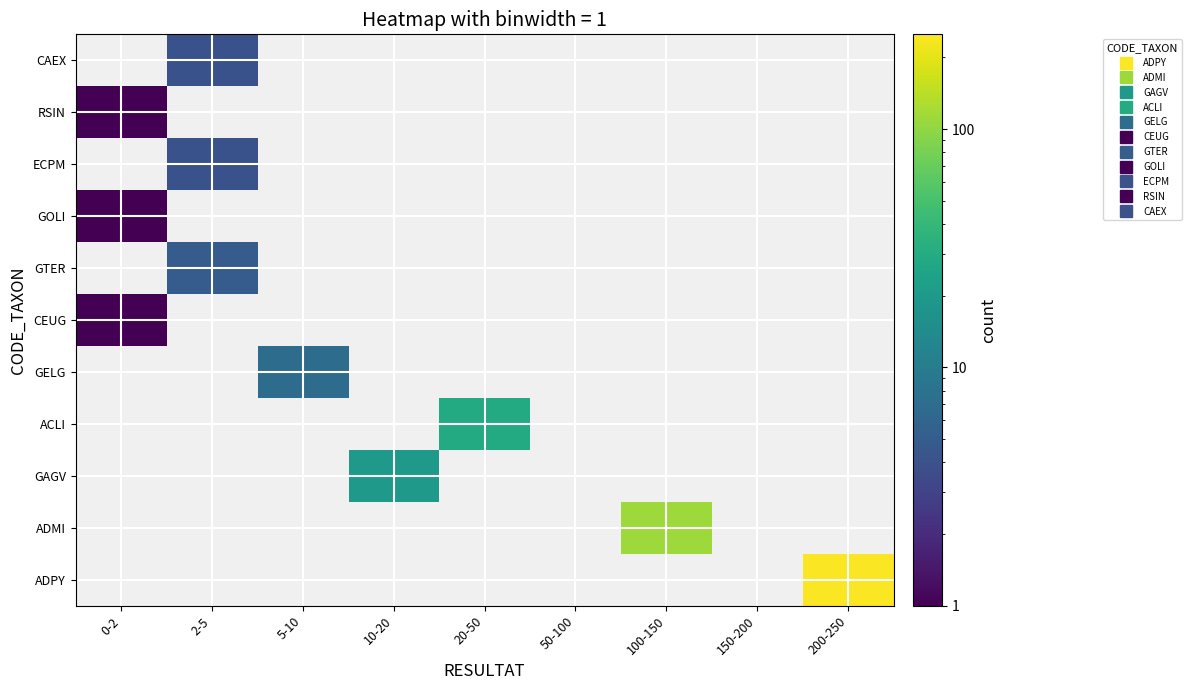

Reading left to right, transcribe all the data shown in this chart.

ADPY: 0-2=0	2-5=0	5-10=0	10-20=0	20-50=0	50-100=0	100-150=0	150-200=0	200-250=240
ADMI: 0-2=0	2-5=0	5-10=0	10-20=0	20-50=0	50-100=0	100-150=112	150-200=0	200-250=0
GAGV: 0-2=0	2-5=0	5-10=0	10-20=20	20-50=0	50-100=0	100-150=0	150-200=0	200-250=0
ACLI: 0-2=0	2-5=0	5-10=0	10-20=0	20-50=29	50-100=0	100-150=0	150-200=0	200-250=0
GELG: 0-2=0	2-5=0	5-10=7	10-20=0	20-50=0	50-100=0	100-150=0	150-200=0	200-250=0
CEUG: 0-2=1	2-5=0	5-10=0	10-20=0	20-50=0	50-100=0	100-150=0	150-200=0	200-250=0
GTER: 0-2=0	2-5=5	5-10=0	10-20=0	20-50=0	50-100=0	100-150=0	150-200=0	200-250=0
GOLI: 0-2=1	2-5=0	5-10=0	10-20=0	20-50=0	50-100=0	100-150=0	150-200=0	200-250=0
ECPM: 0-2=0	2-5=4	5-10=0	10-20=0	20-50=0	50-100=0	100-150=0	150-200=0	200-250=0
RSIN: 0-2=1	2-5=0	5-10=0	10-20=0	20-50=0	50-100=0	100-150=0	150-200=0	200-250=0
CAEX: 0-2=0	2-5=4	5-10=0	10-20=0	20-50=0	50-100=0	100-150=0	150-200=0	200-250=0